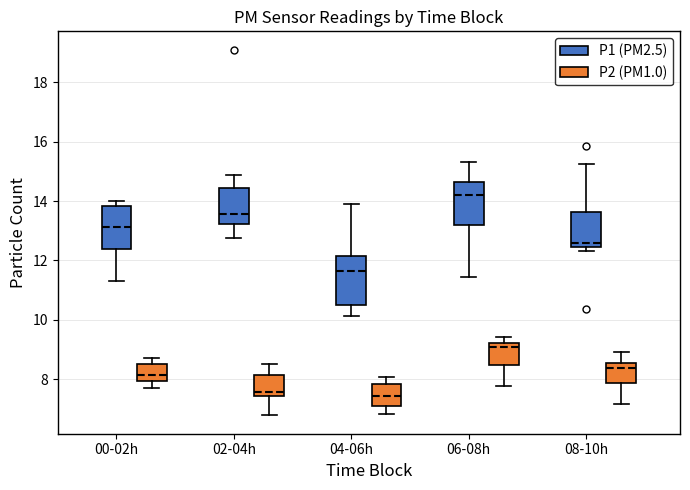

Reading left to right, transcribe this box plot: for each box, give where its median line is, the range the box spans, and where its two whiskers end, as read against the y-axis. The values are not printed on the chart, so give them approximately, as read against the axis.

00-02h (P1 (PM2.5)): median 13.2, box 12.4 to 13.8, whiskers 11.4 to 14.0
00-02h (P2 (PM1.0)): median 8.2, box 8.0 to 8.6, whiskers 7.8 to 8.8
02-04h (P1 (PM2.5)): median 13.6, box 13.2 to 14.4, whiskers 12.8 to 14.8
02-04h (P2 (PM1.0)): median 7.6, box 7.4 to 8.2, whiskers 6.8 to 8.6
04-06h (P1 (PM2.5)): median 11.6, box 10.6 to 12.2, whiskers 10.2 to 14.0
04-06h (P2 (PM1.0)): median 7.4, box 7.2 to 7.8, whiskers 6.8 to 8.0
06-08h (P1 (PM2.5)): median 14.2, box 13.2 to 14.6, whiskers 11.4 to 15.4
06-08h (P2 (PM1.0)): median 9.2 (just below the box's upper edge), box 8.4 to 9.2, whiskers 7.8 to 9.4
08-10h (P1 (PM2.5)): median 12.6, box 12.4 to 13.6, whiskers 12.4 (just below the box's lower edge) to 15.2
08-10h (P2 (PM1.0)): median 8.4, box 7.8 to 8.6, whiskers 7.2 to 9.0